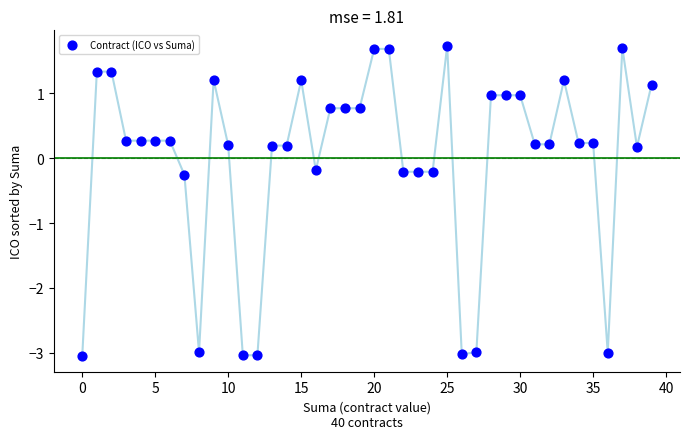

What is the range of Y values (max minus min)?

4.8